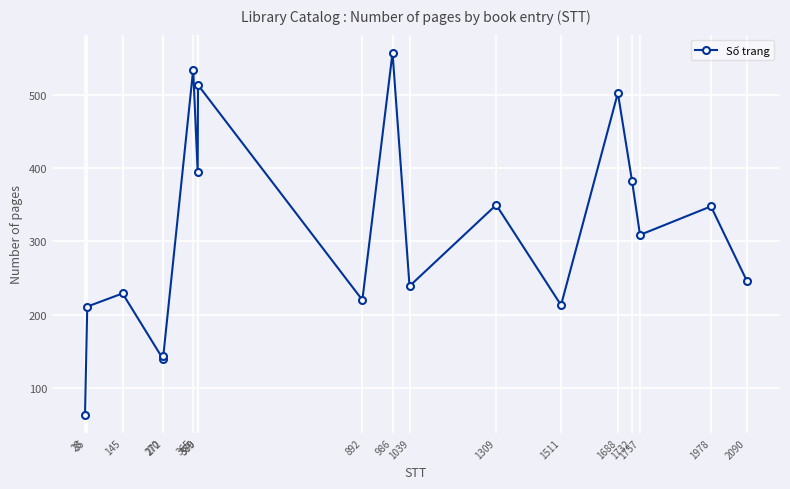

What is the change in value from 270 to 986?

+418